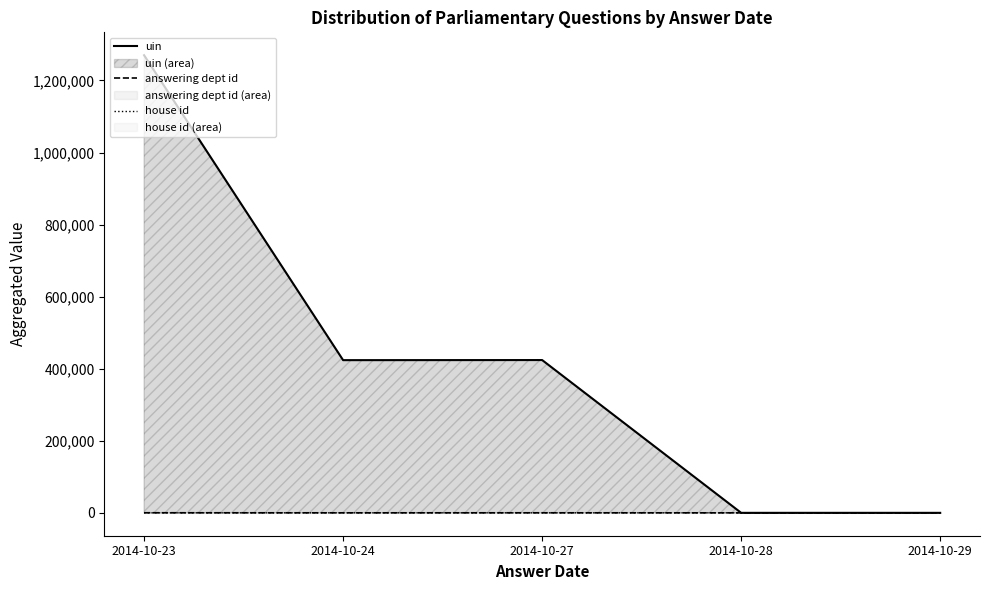

True or false: uin has more than 2 interior local peaks.

False